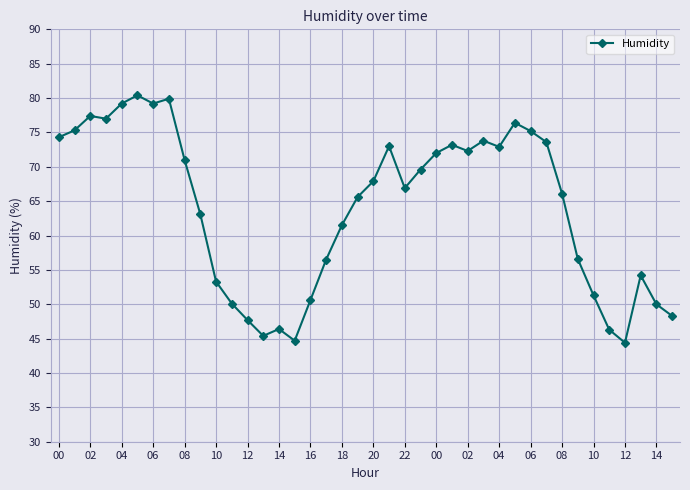

True or false: the data has more than 2 interior local peaks.

True